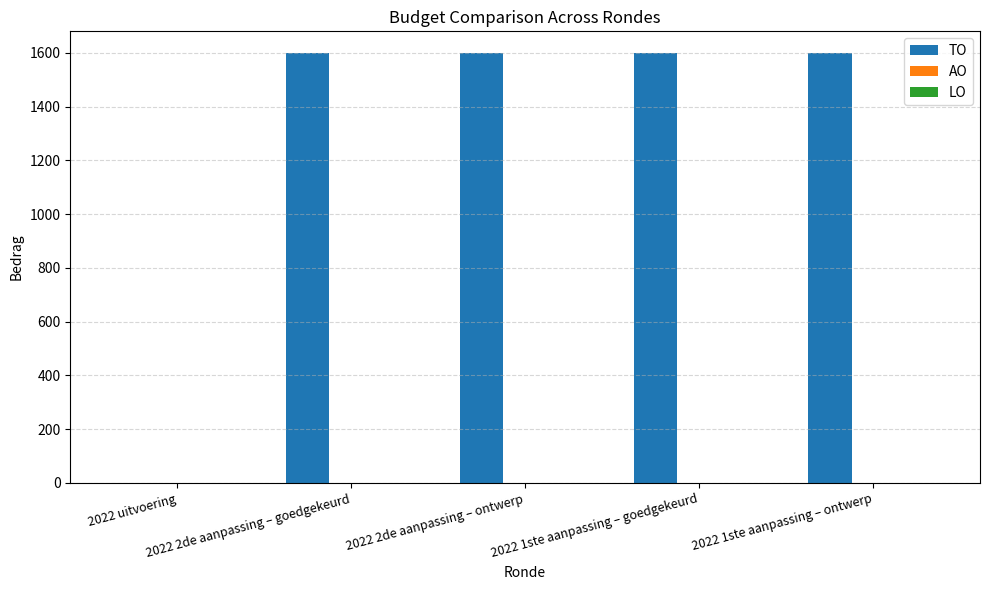

What is the sum of all values?

6400